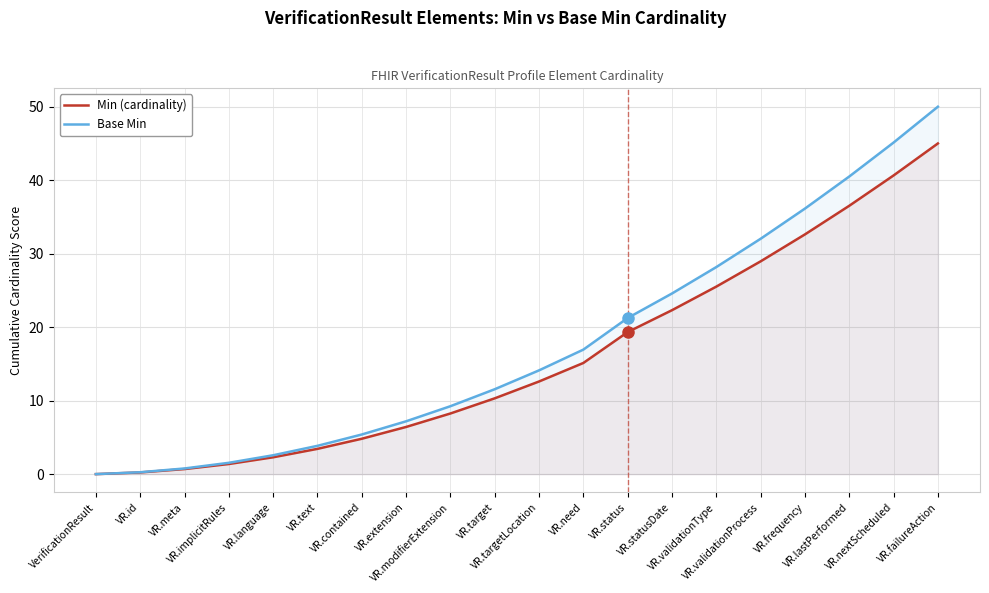

Is it true that Min (cardinality) equals 49.2 at VR.lastPerformed?

False